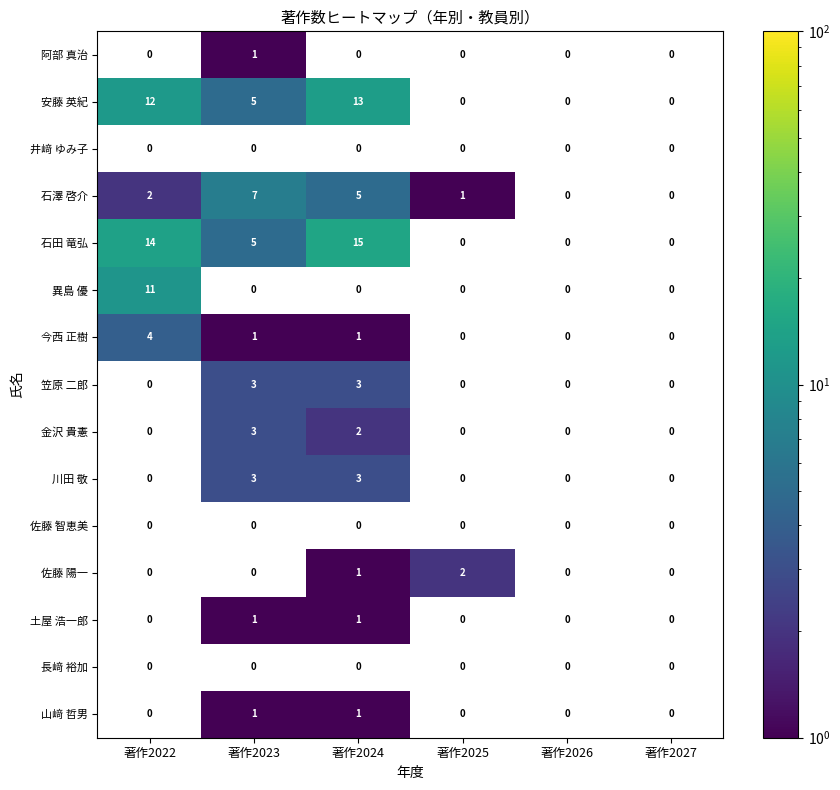

Which label corresponds to the smallest value in the chart?

著作2023